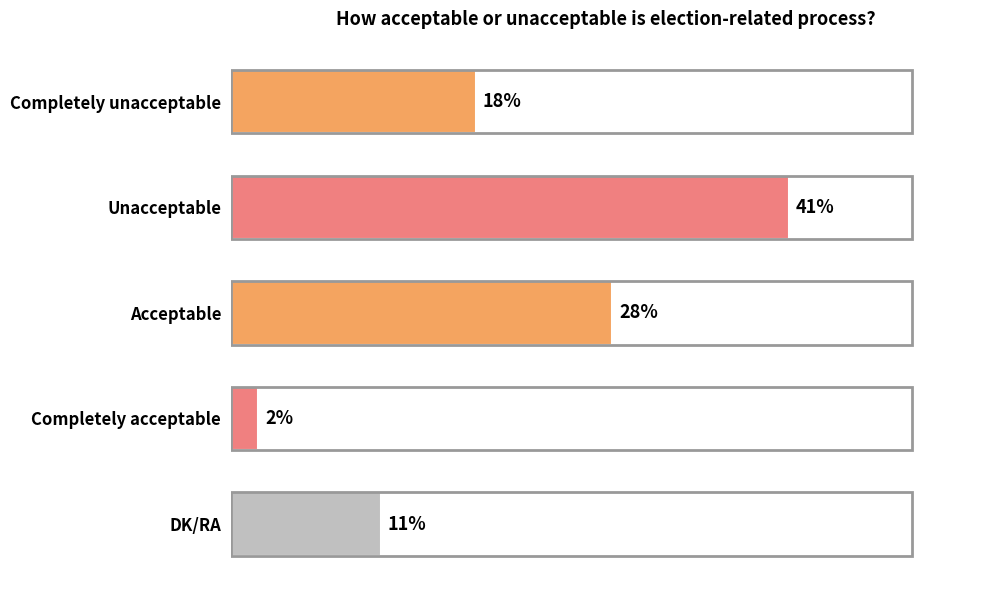

List the labels in order of value, smallest first.

Completely acceptable, DK/RA, Completely unacceptable, Acceptable, Unacceptable